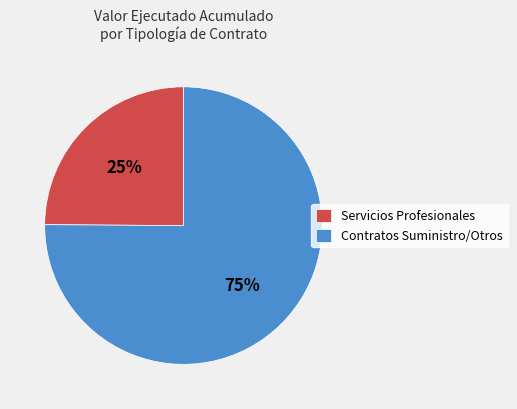

Is there a majority slice in this chart?

Yes